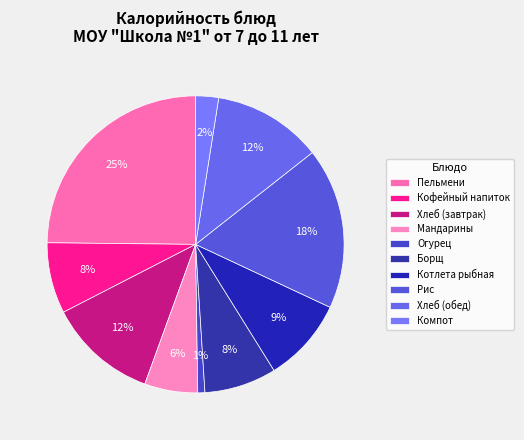

How many segments does this pie chart have?

10